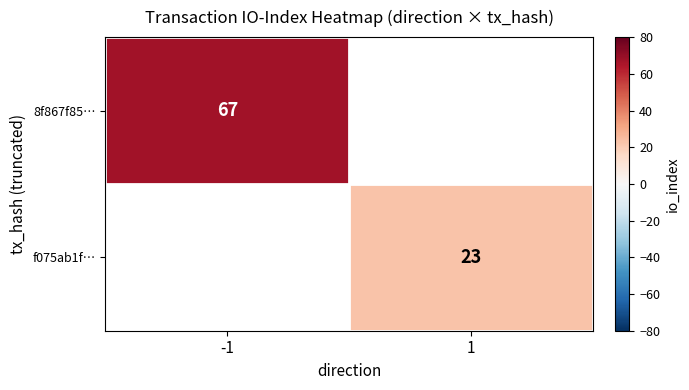

The value of 8f867f85… at -1 is 67. True or false?

True